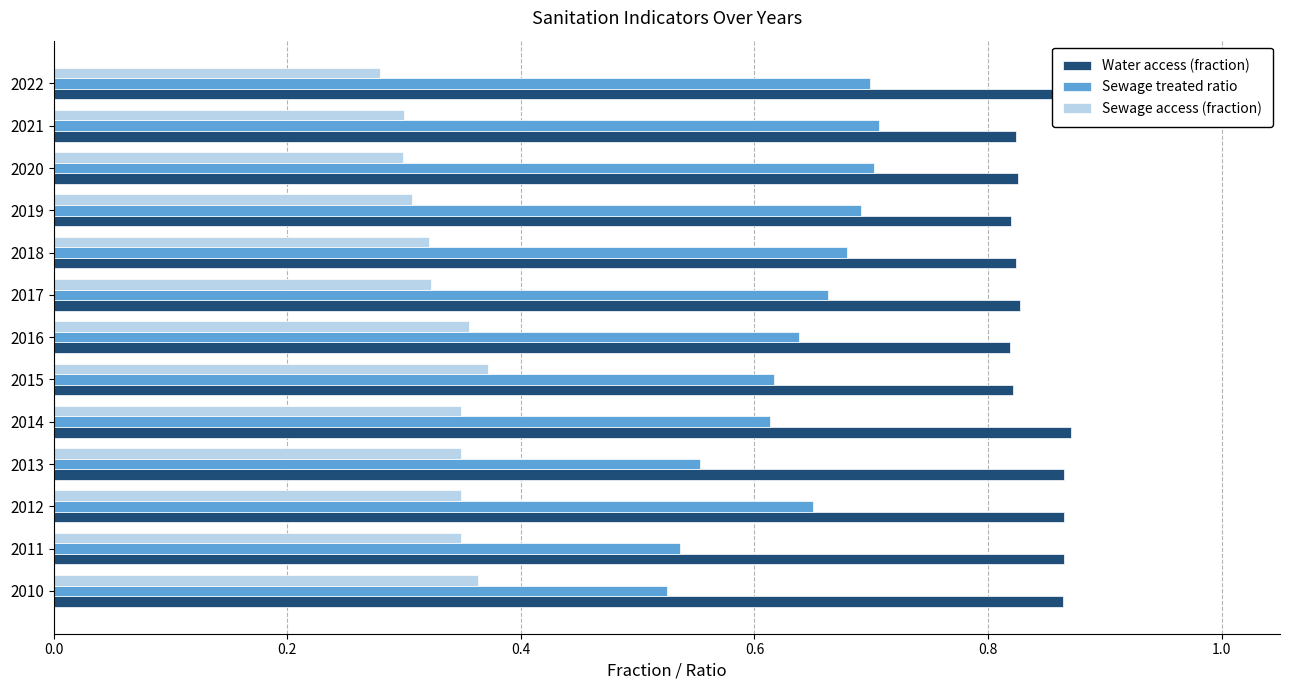

What position from the left is 11?

12